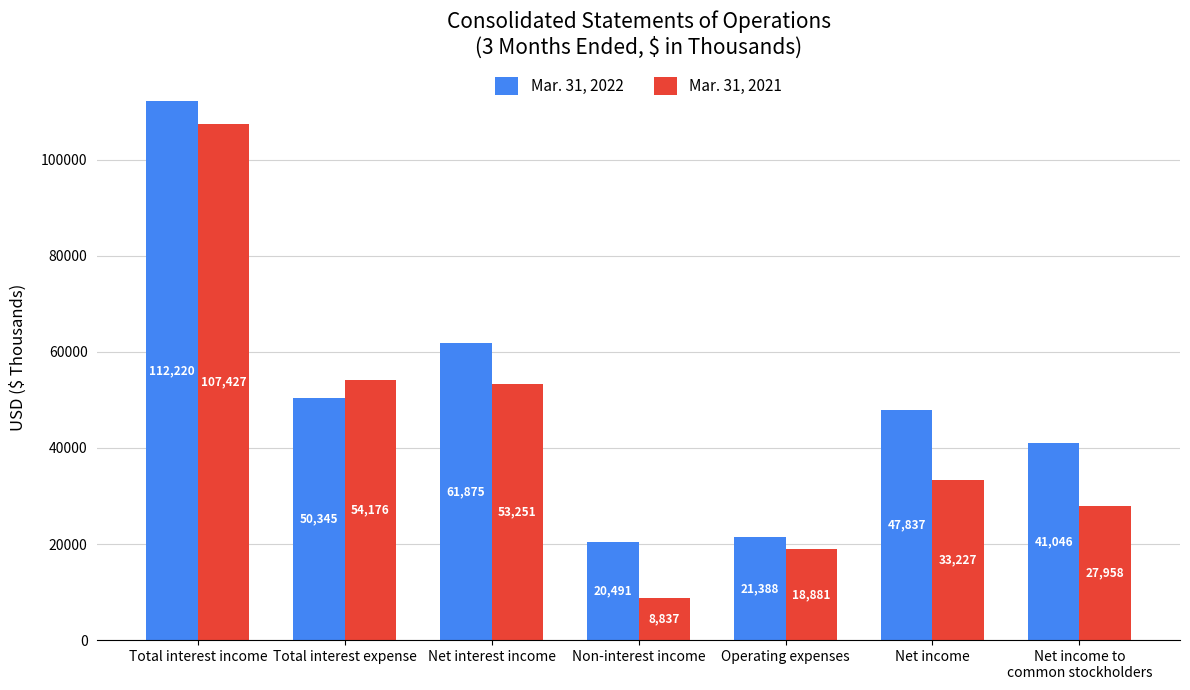

What is the difference between the second highest and second lowest values in the Mar. 31, 2021 series?

35295